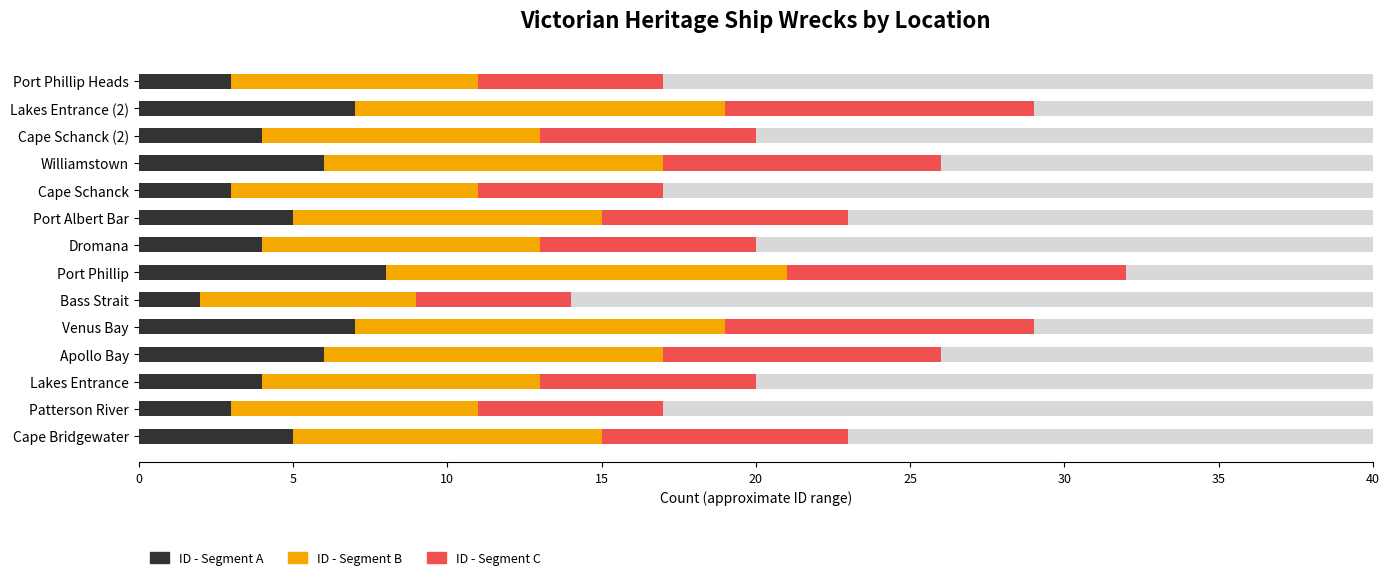

What is the difference between the maximum and minimum values in the ID - Segment C series?

6